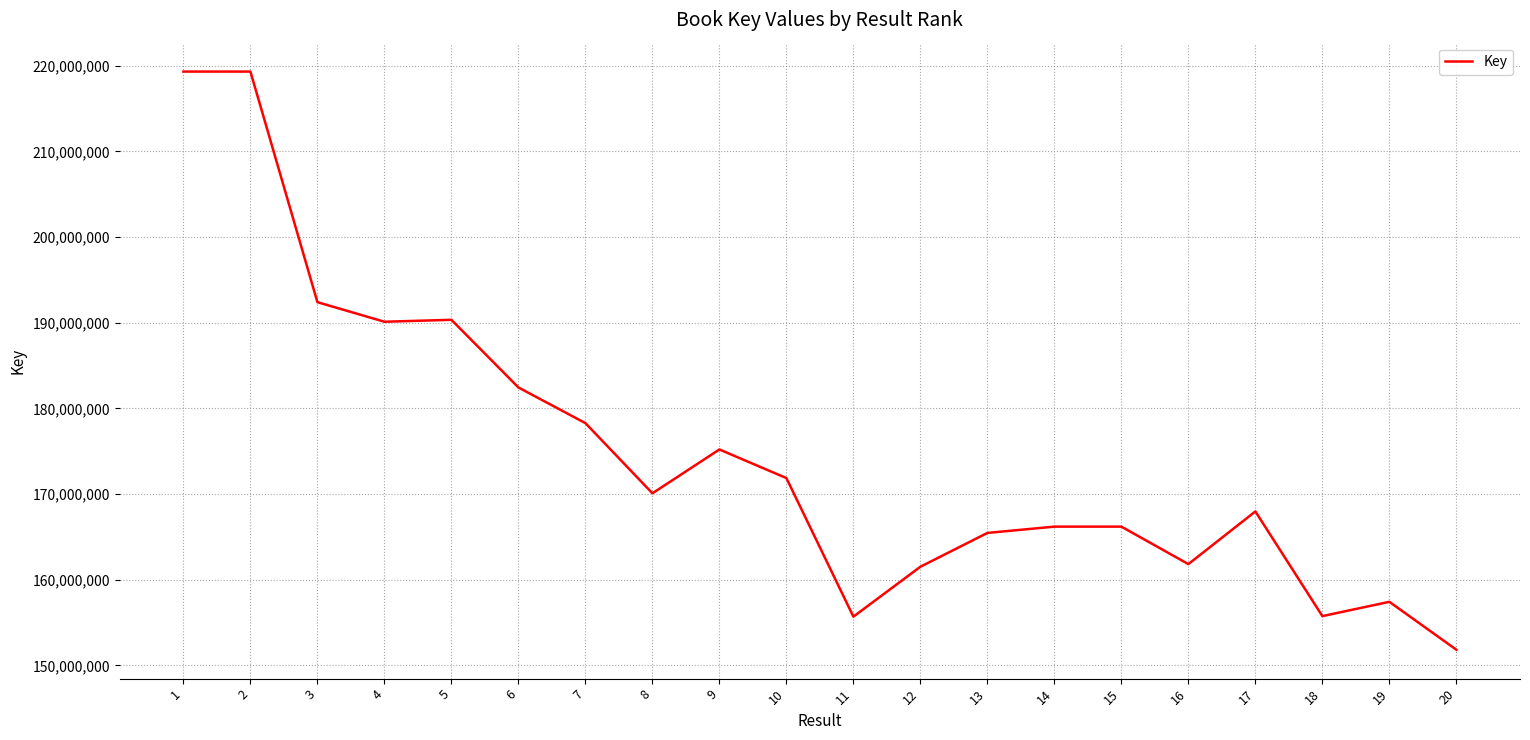

Is it true that the value at 7 is 291994878?

False